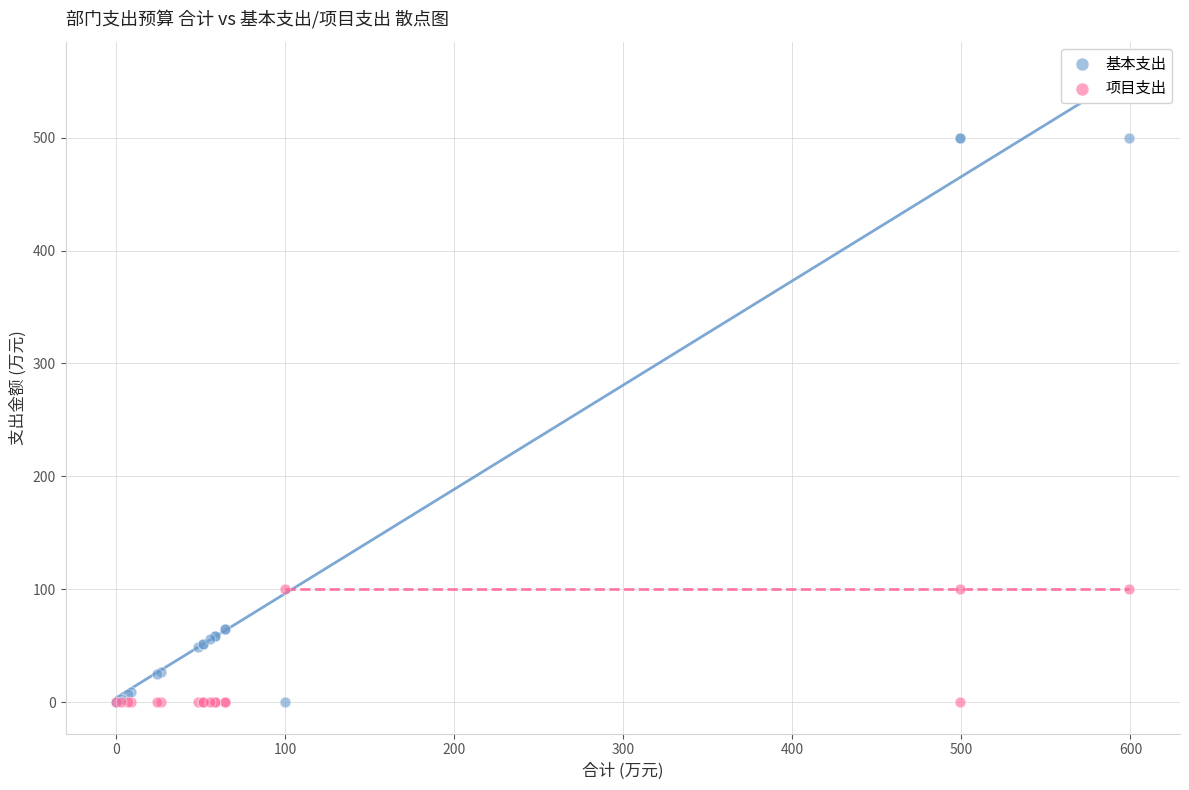

Which series has the widest spread of Y values?

基本支出